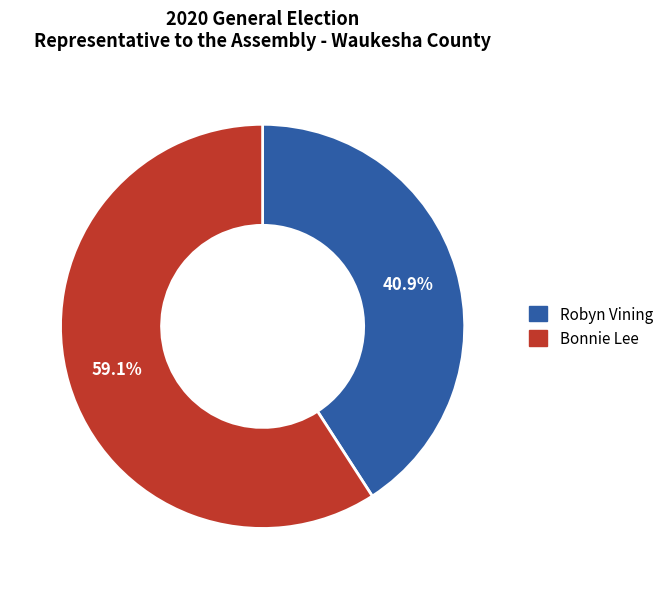

Is there a majority slice in this chart?

Yes